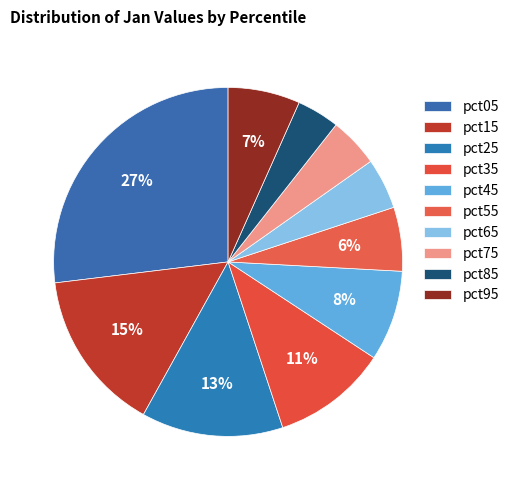

Rank the categories by value from highest to lowest.

pct05, pct15, pct25, pct35, pct45, pct95, pct55, pct65, pct75, pct85